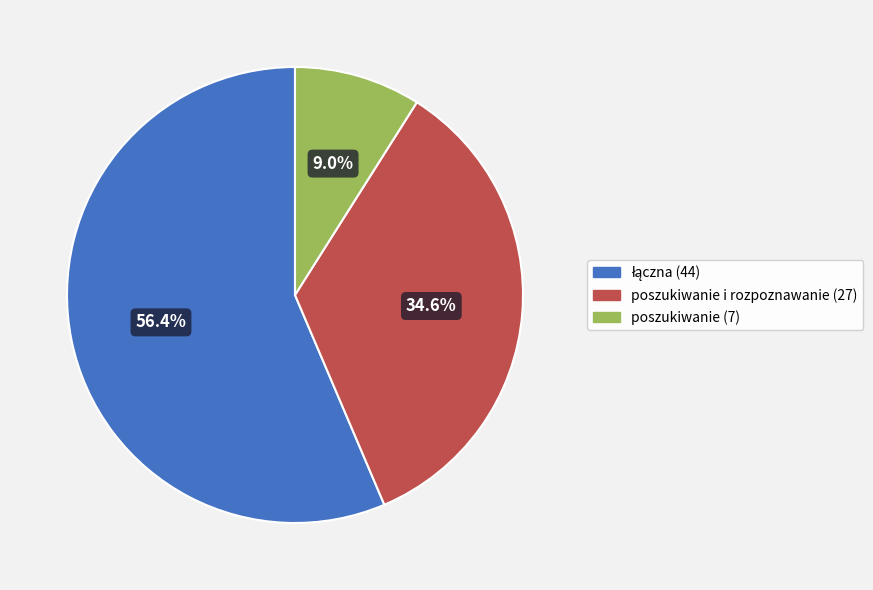

To the nearest percent, what is the average slice percentage?

33%